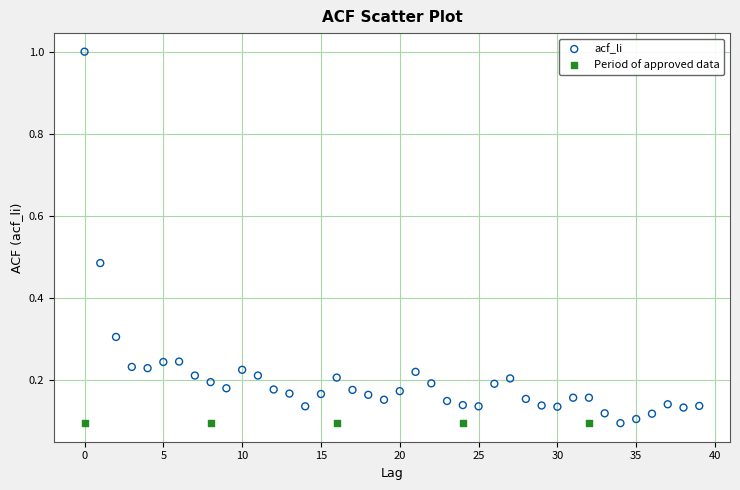

Which series reaches the maximum Y coordinate?

acf_li